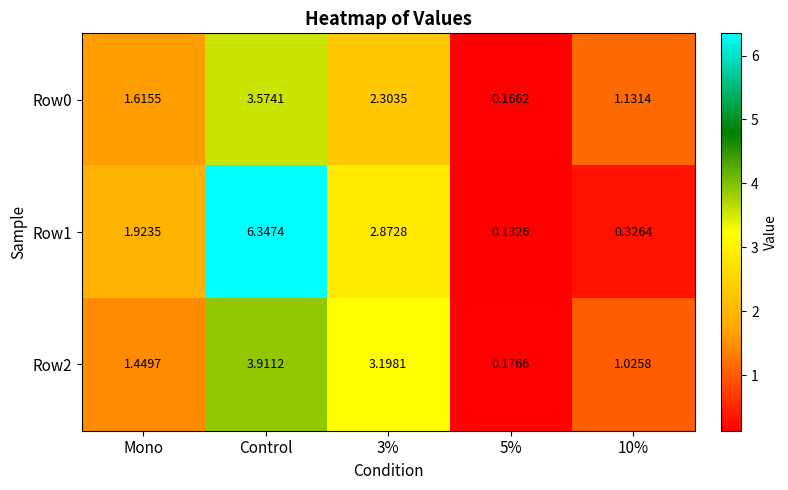

At which category does the chart reach its peak across all series?

Control